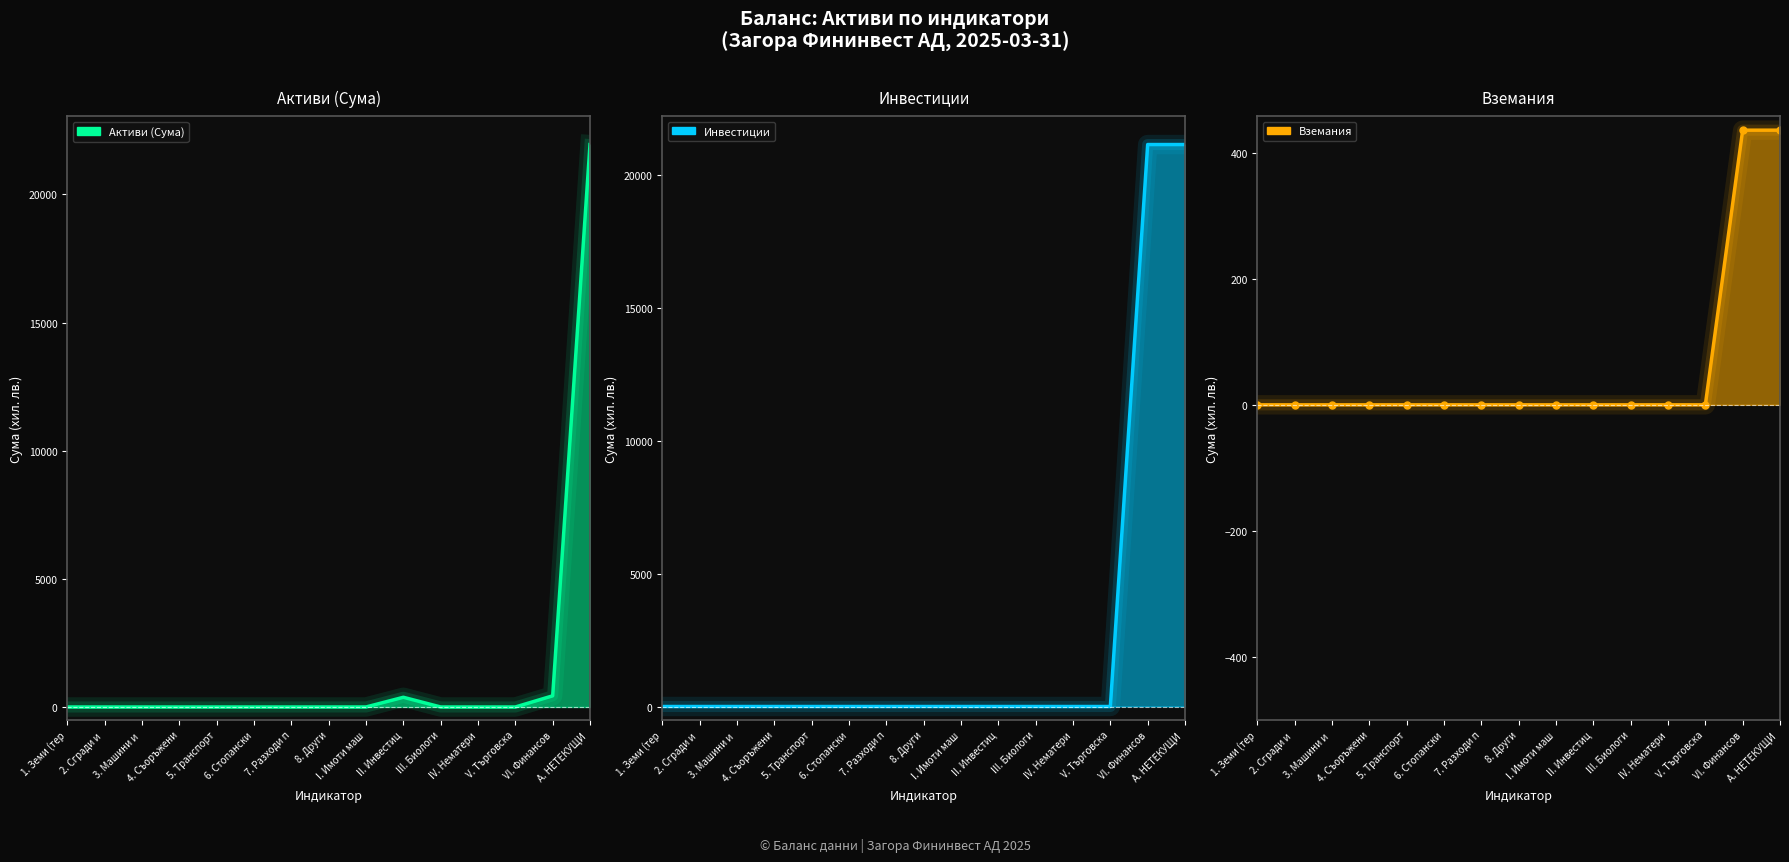

Reading left to right, list all the values displayed in this chart.

Активи (Сума): 0	0	0	0	0	0	0	1	1	379	0	0	0	436	21944
Инвестиции: 0	0	0	0	0	0	0	0	0	0	0	0	0	21128	21128
Вземания: 0	0	0	0	0	0	0	0	0	0	0	0	0	436	436
Вземания markers: 0	0	0	0	0	0	0	0	0	0	0	0	0	436	436